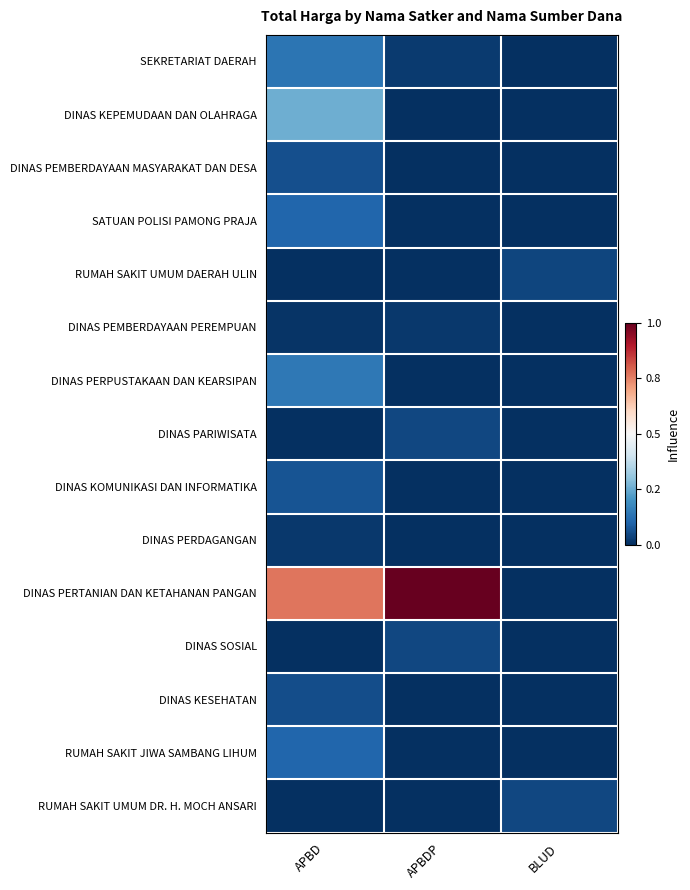

Which series has the widest spread of values?

DINAS PERTANIAN DAN KETAHANAN PANGAN